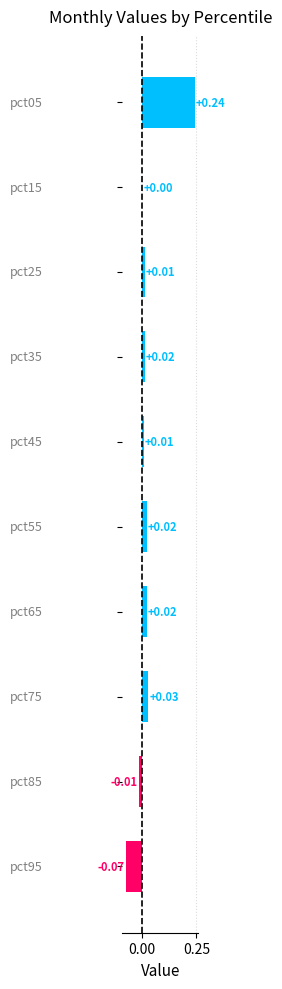

What is the maximum value shown in the chart?

0.2